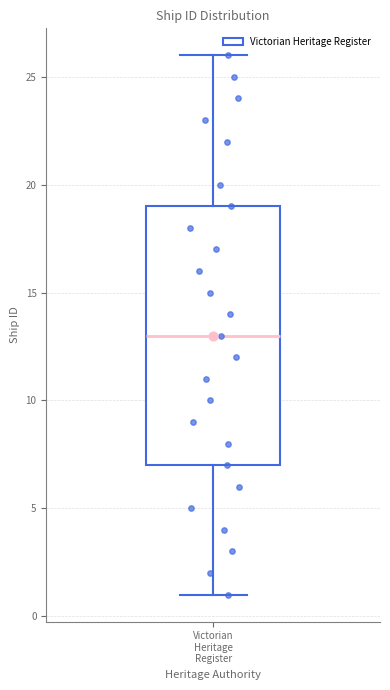

Read this box plot against the y-axis: the position of the median line, the range covered by the box, and the ends of both whiskers. The values are not printed on the chart, so give them approximately, as read against the axis.

median 13, box 7 to 19, whiskers 1 to 26